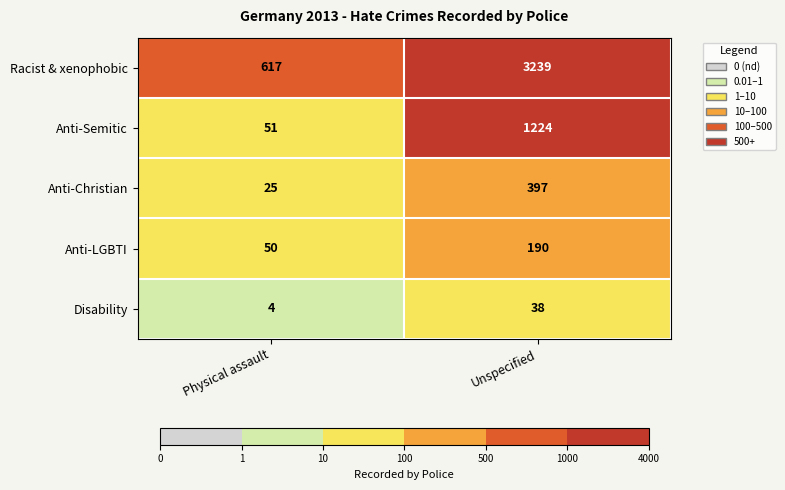

Reading left to right, list all the values displayed in this chart.

Racist & xenophobic: Physical assault=617	Unspecified=3239
Anti-Semitic: Physical assault=51	Unspecified=1224
Anti-Christian: Physical assault=25	Unspecified=397
Anti-LGBTI: Physical assault=50	Unspecified=190
Disability: Physical assault=4	Unspecified=38